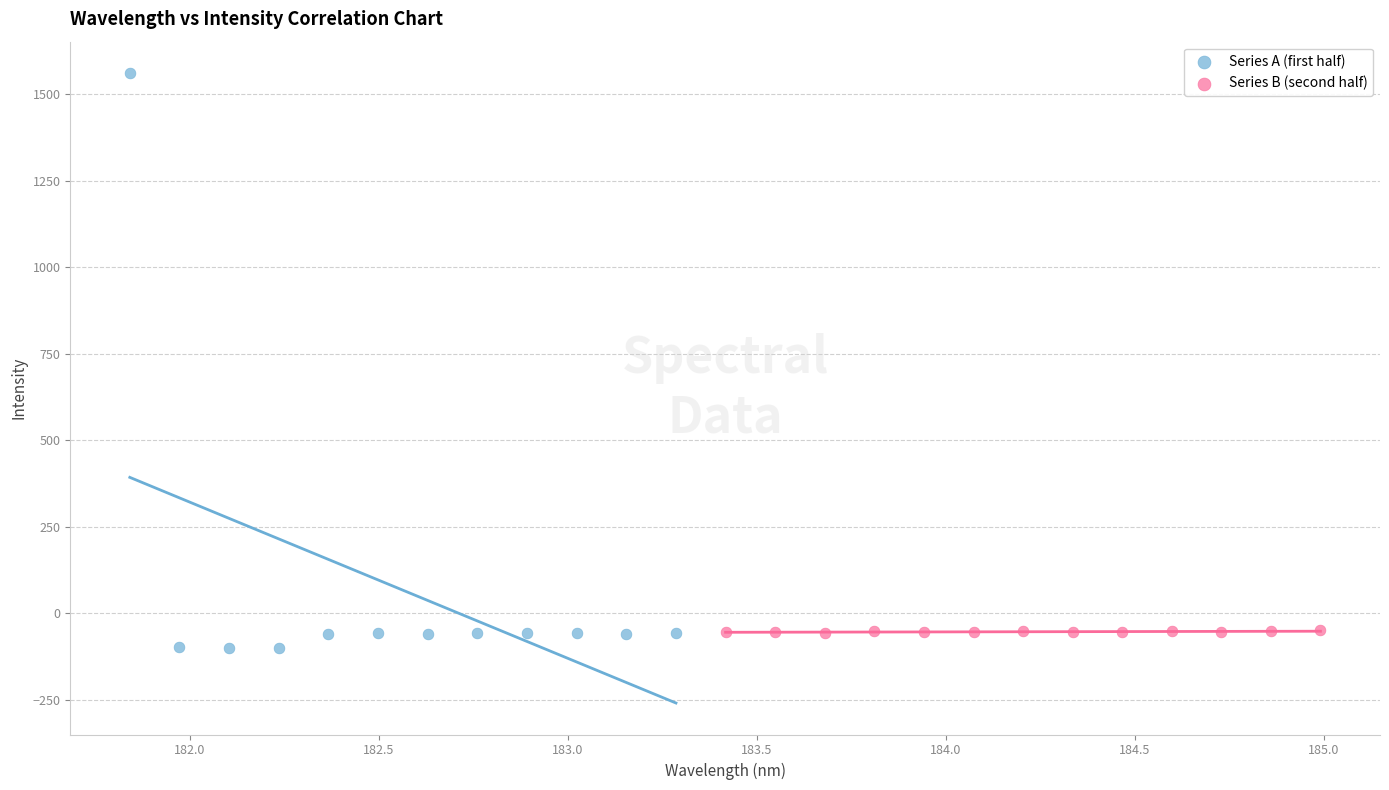

Which series reaches the maximum Y coordinate?

Series A (first half)